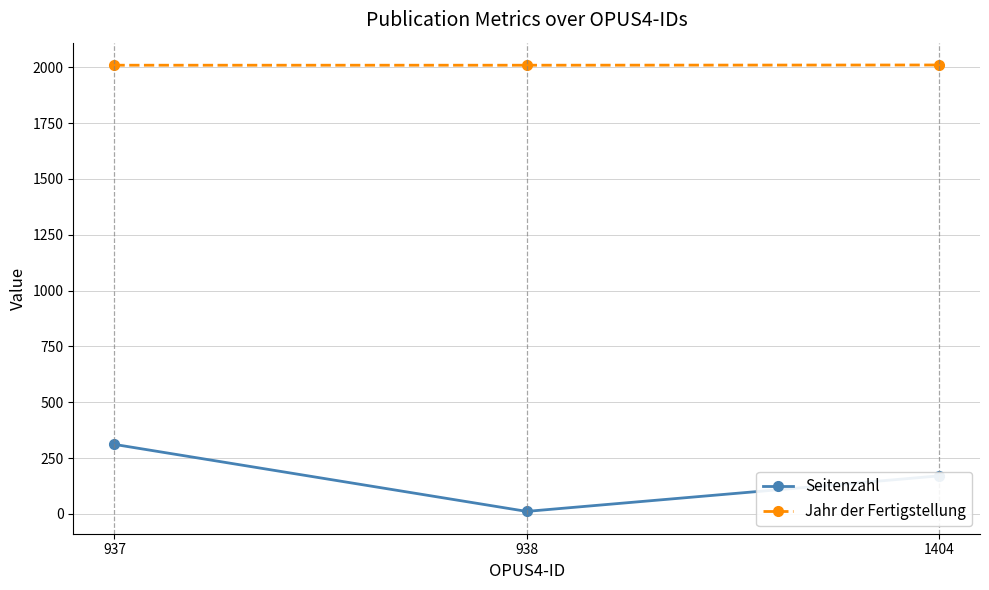

Is it true that Seitenzahl equals 262 at 1404?

False